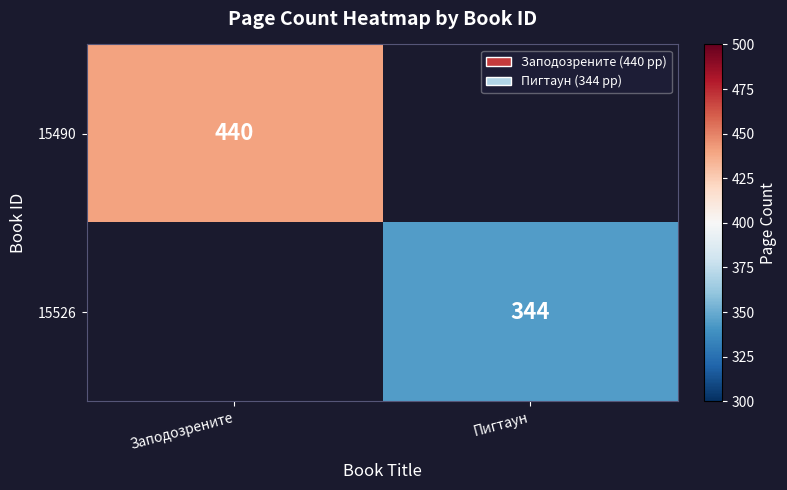

Is it true that 15490 equals 678 at Заподозрените?

False